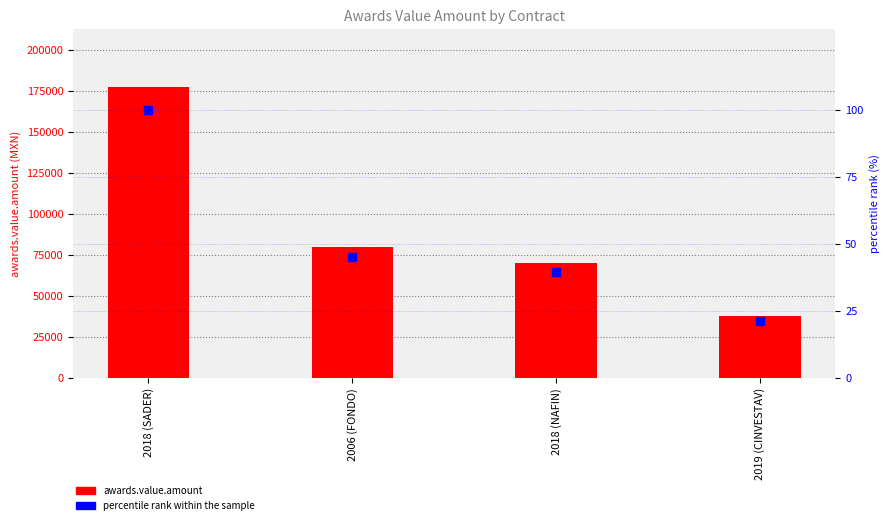

What are all the series names shown in the legend?

awards.value.amount, percentile rank within the sample